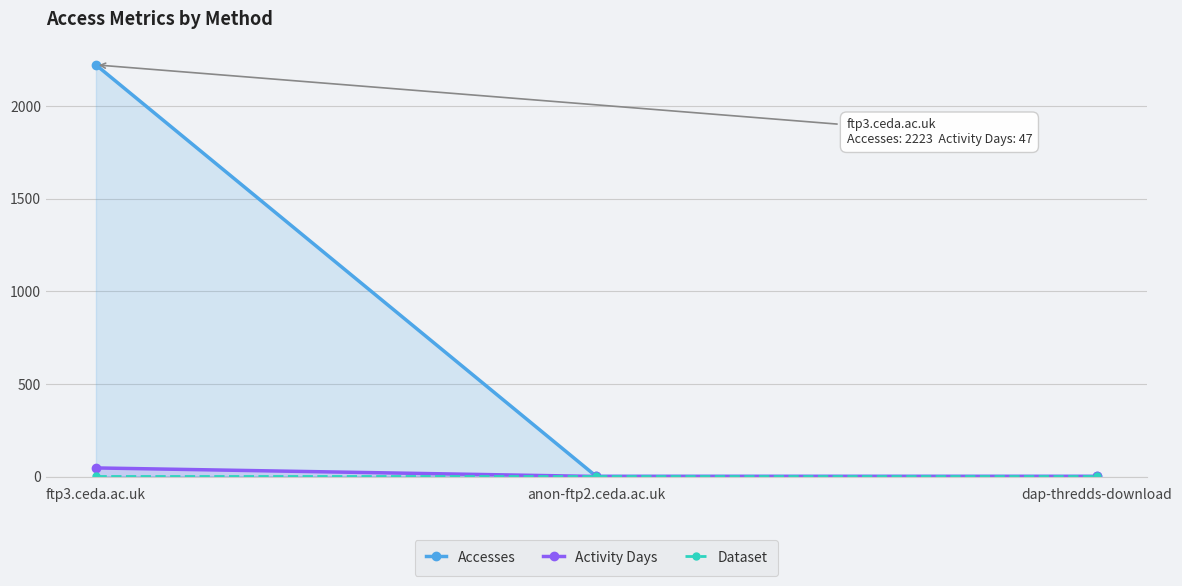

What is the difference between the maximum and second lowest values in the Activity Days series?

46